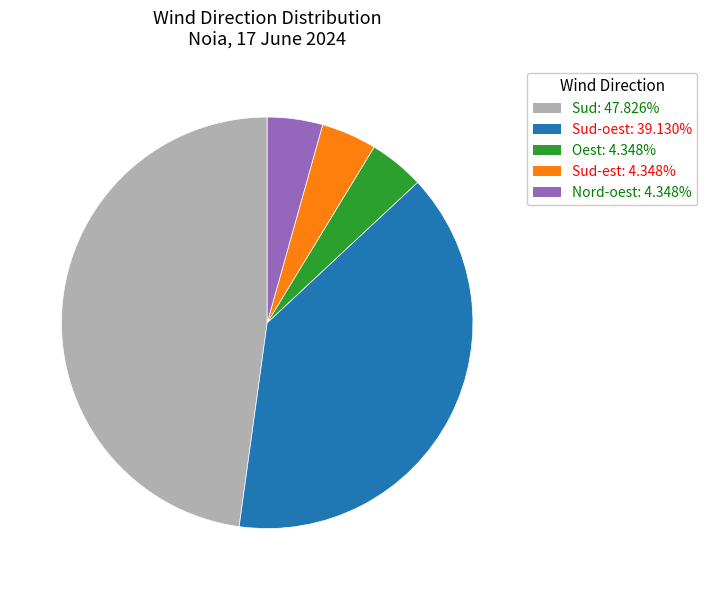

Does any single category account for the majority?

No